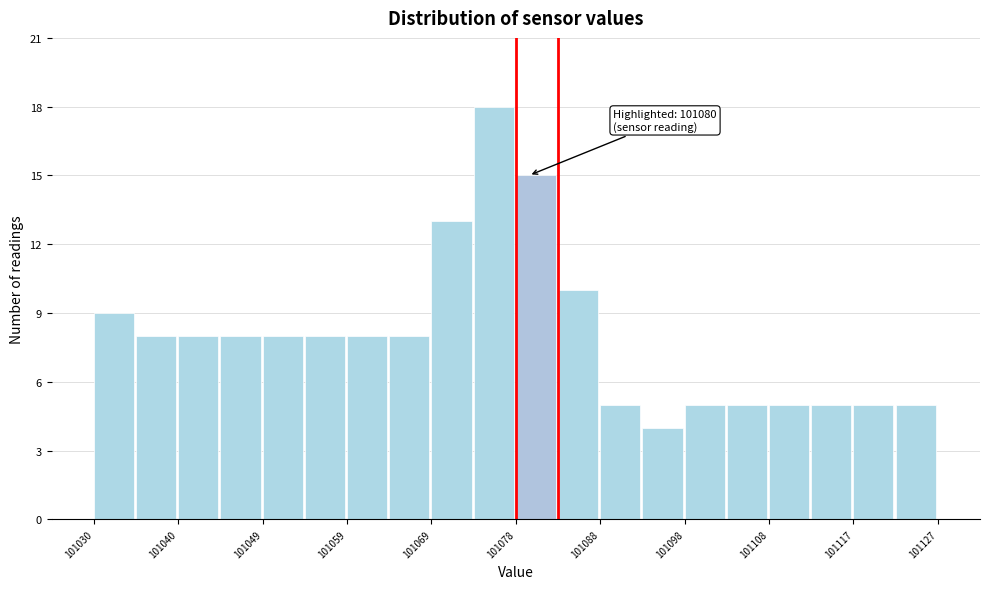

Over which range of the x-axis is the bar tallest?

101074 to 101079